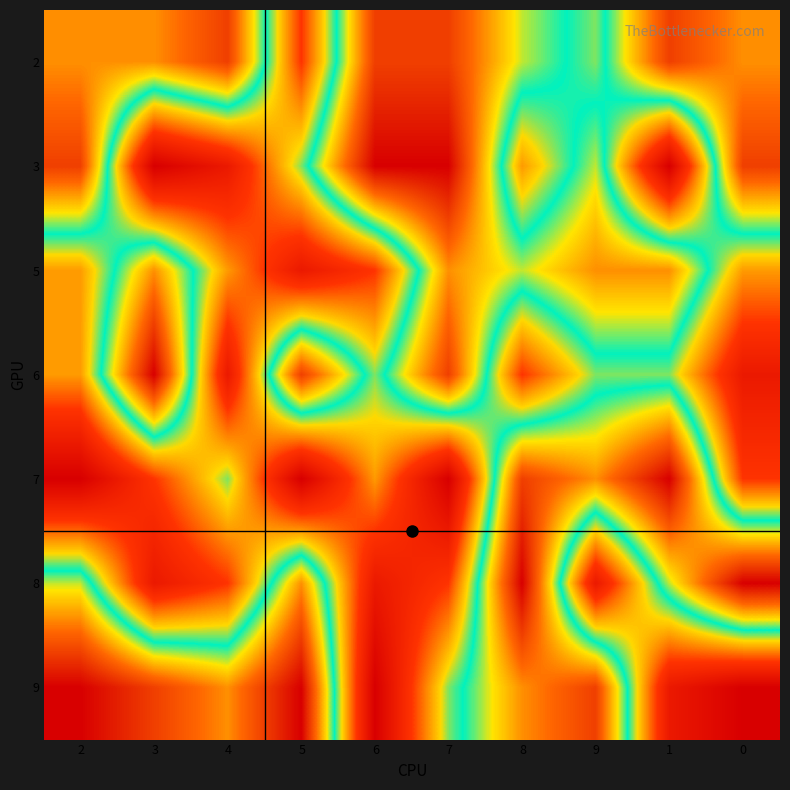

At 0, list the series in order from largest to smallest.

8, 3, 2, 5, 7, 6, 9